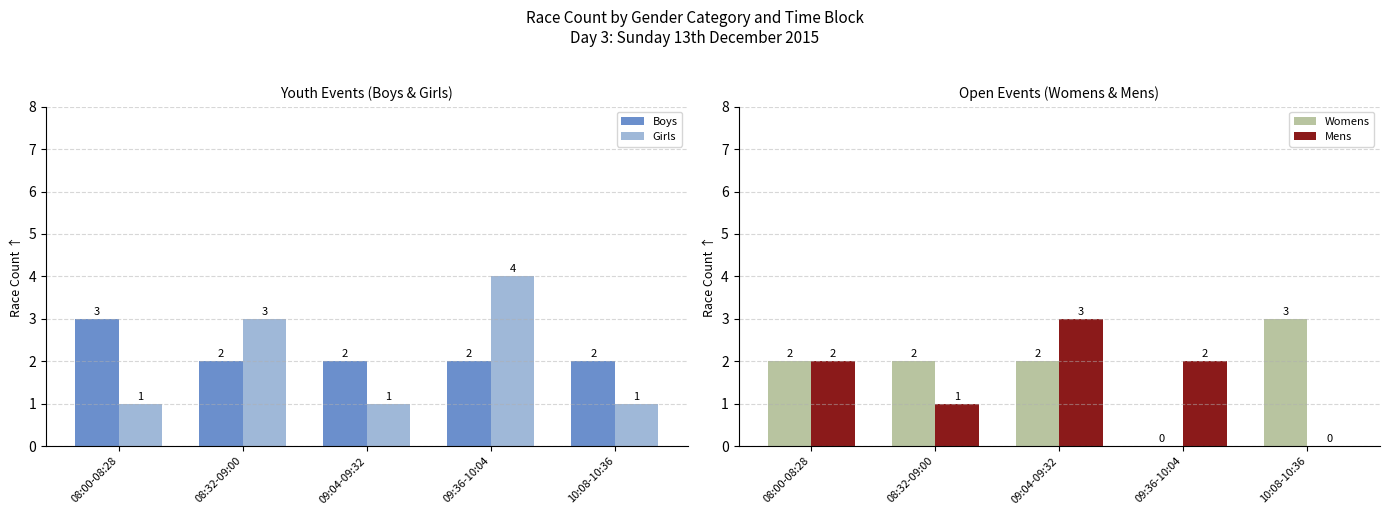

Between 10:08-10:36 and 09:04-09:32, which is larger?

10:08-10:36